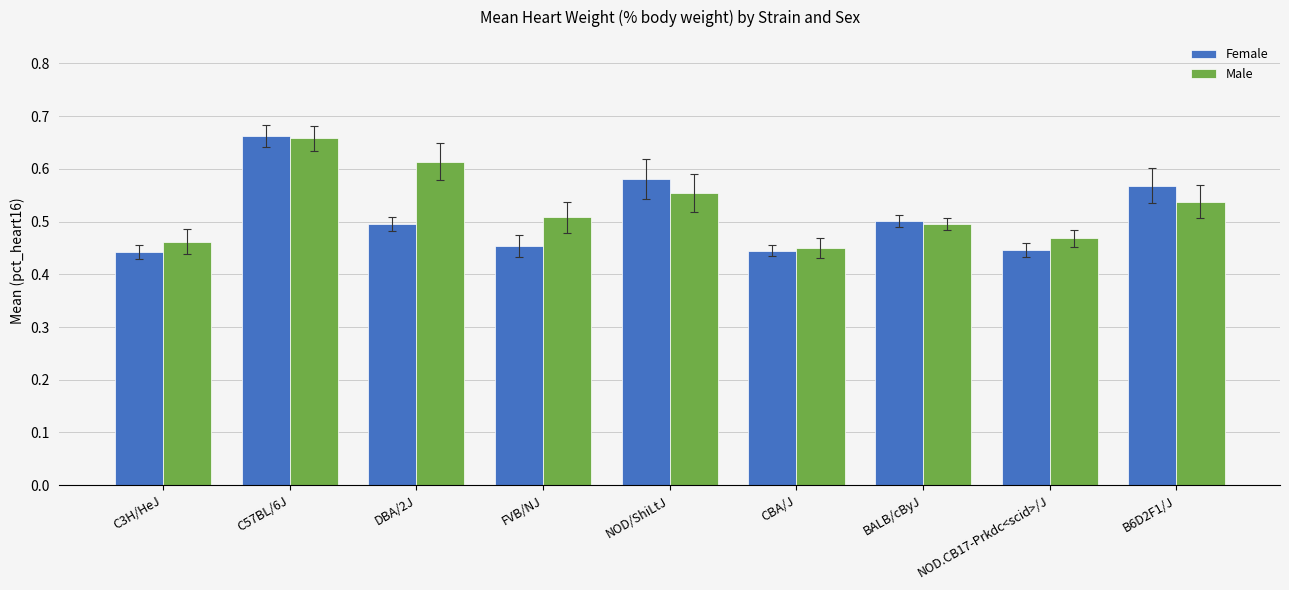

Which label corresponds to the largest value in the chart?

C57BL/6J